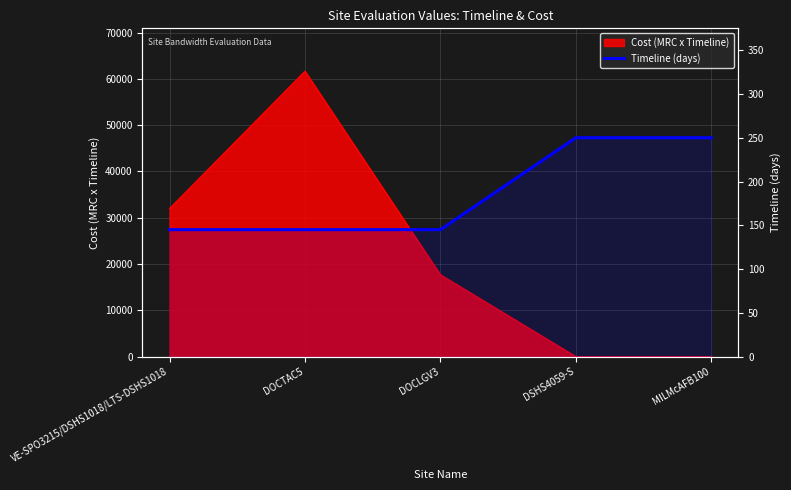

Approximately how many times larger is the value at VE-SPO3215/DSHS1018/LTS-DSHS1018 compared to DSHS4059-S?

0.6